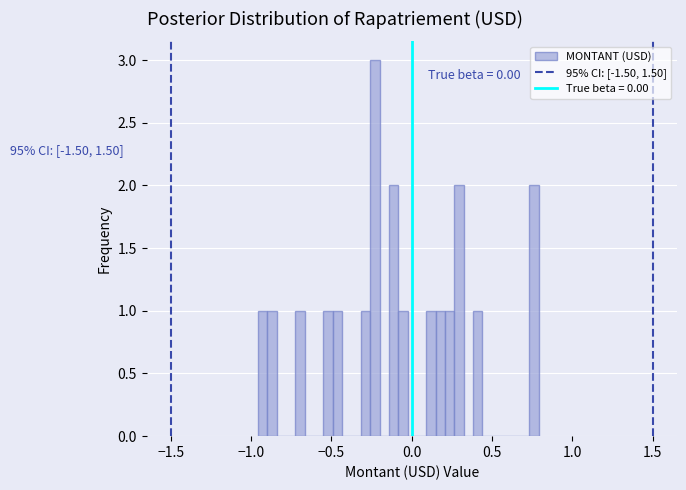

Read against the x-axis, roughly where is the centre of the tallest bar?

-0.25